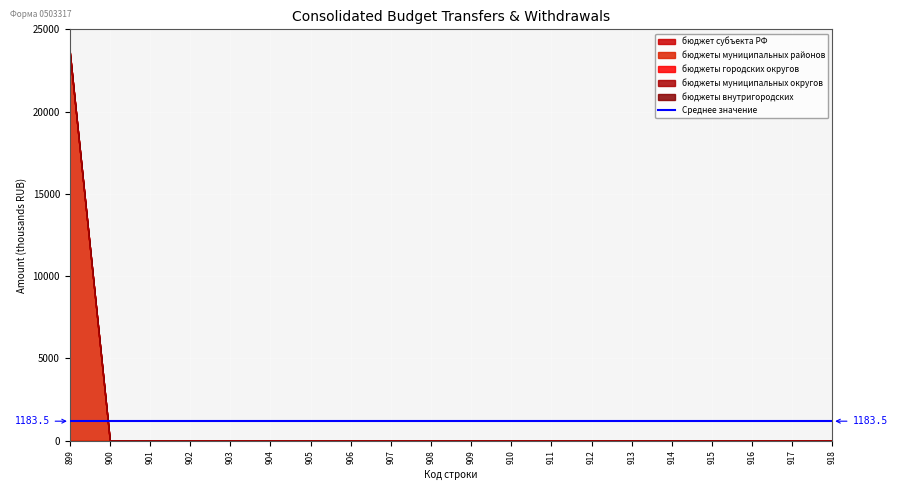

Count the number of data series in this chart.

5